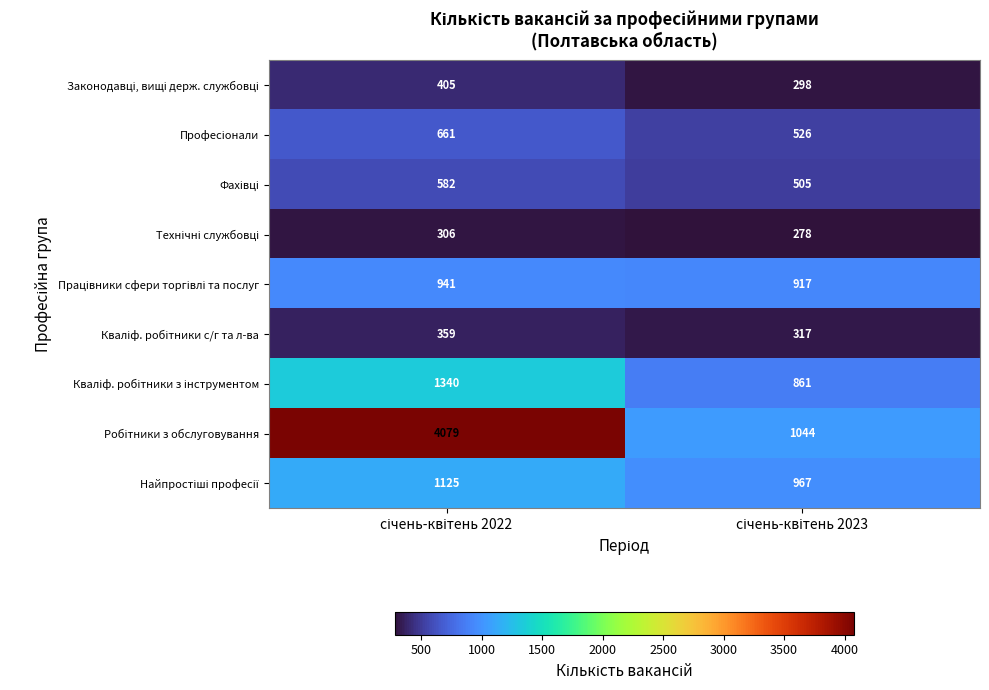

What is the greatest value displayed?

4079